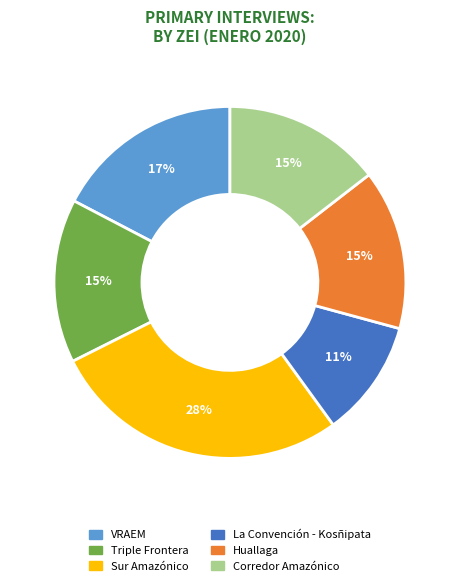

Combined, do Huallaga and VRAEM account for over 50%?

No